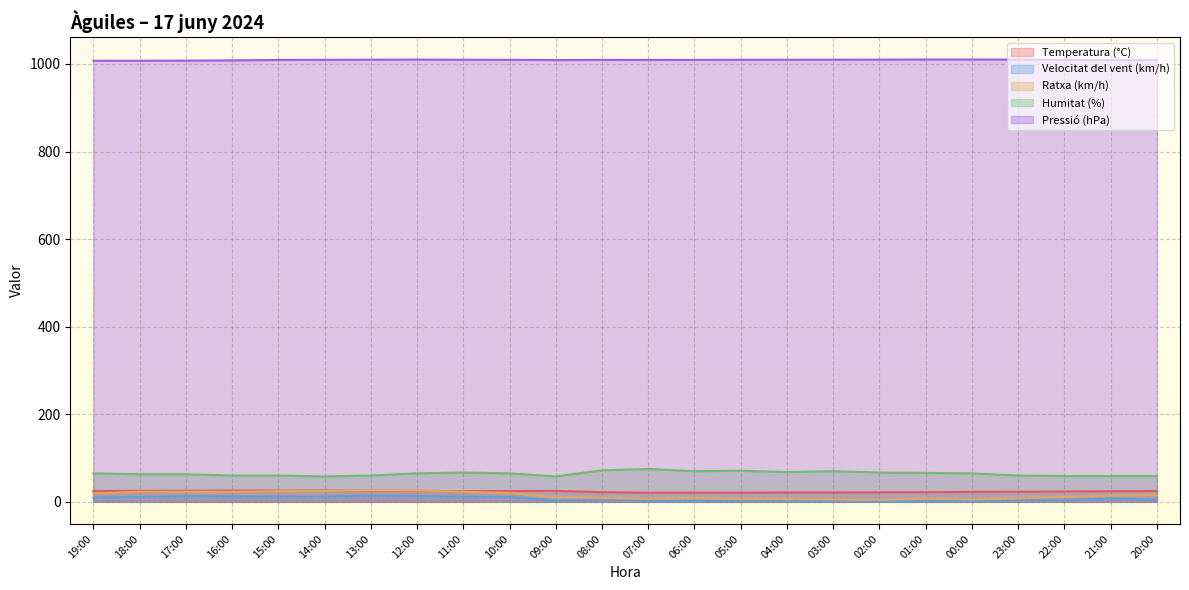

List the series in order of their peak value, highest first.

Pressió (hPa), Humitat (%), Ratxa (km/h), Temperatura (°C), Velocitat del vent (km/h)